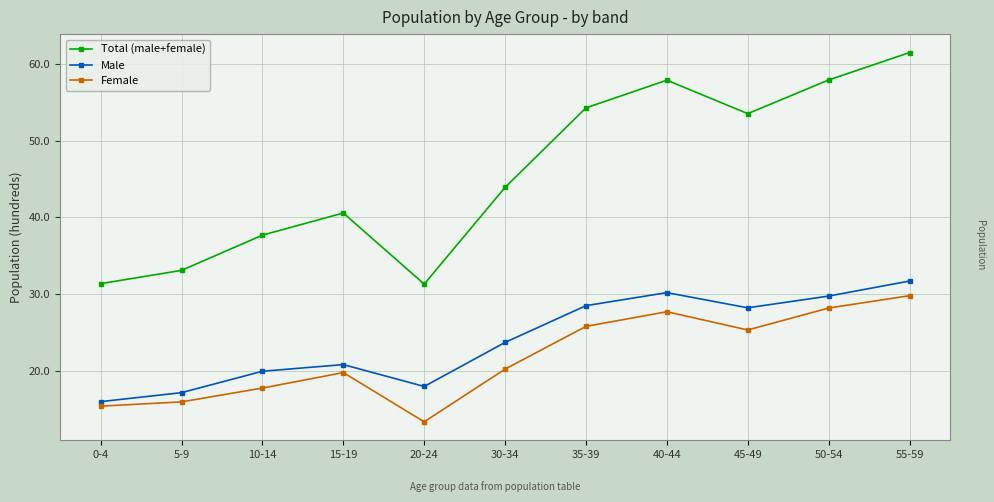

What are all the series names shown in the legend?

Total (male+female), Male, Female